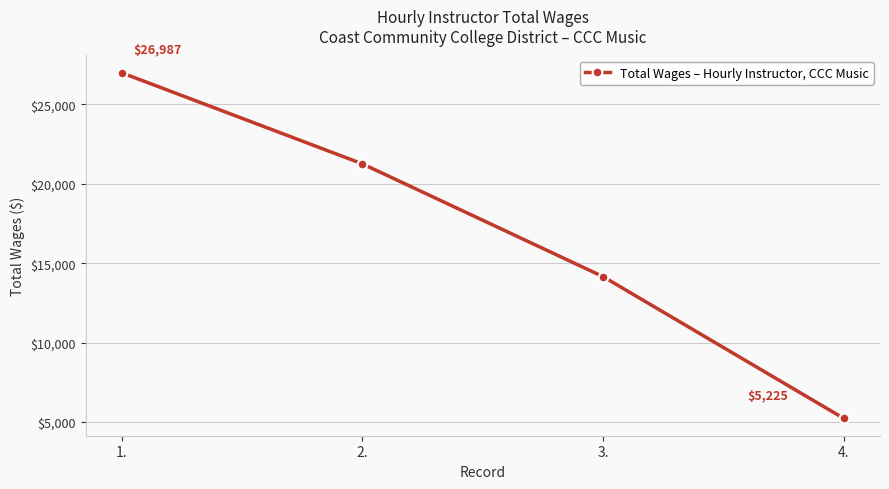

Where is the data nearest to the value 16106?

3.